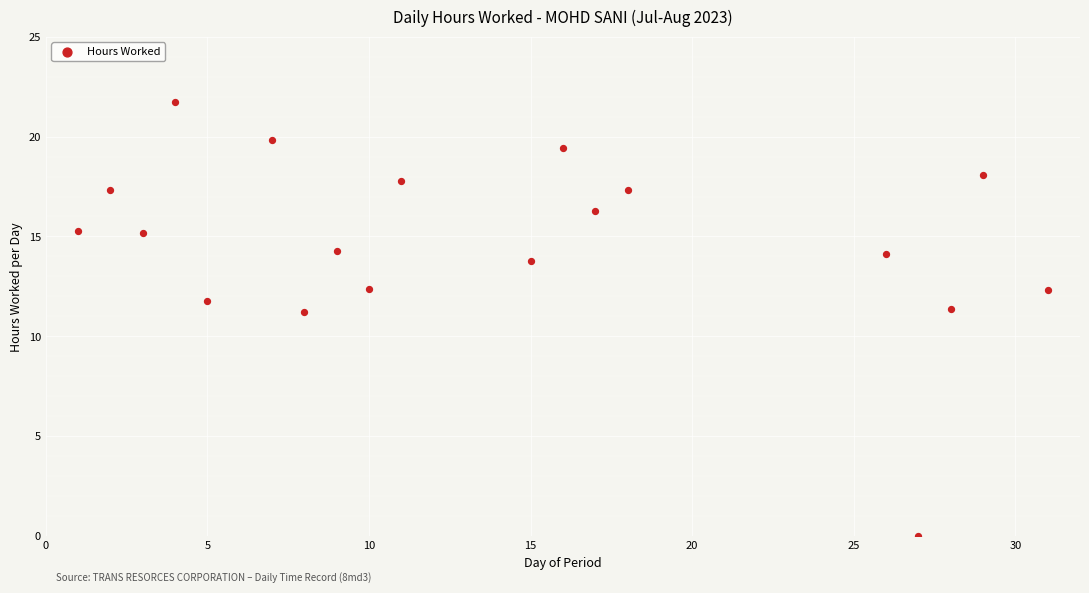

What is the range of X values (max minus min)?

30.0